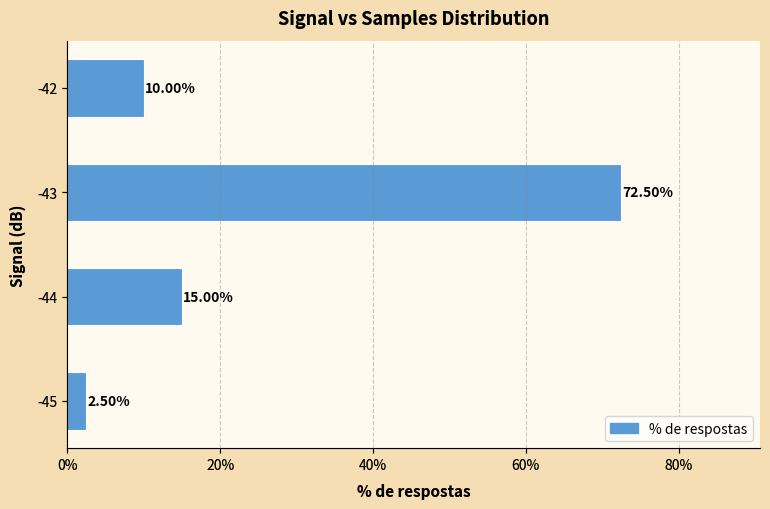

How many values are below 14?

2